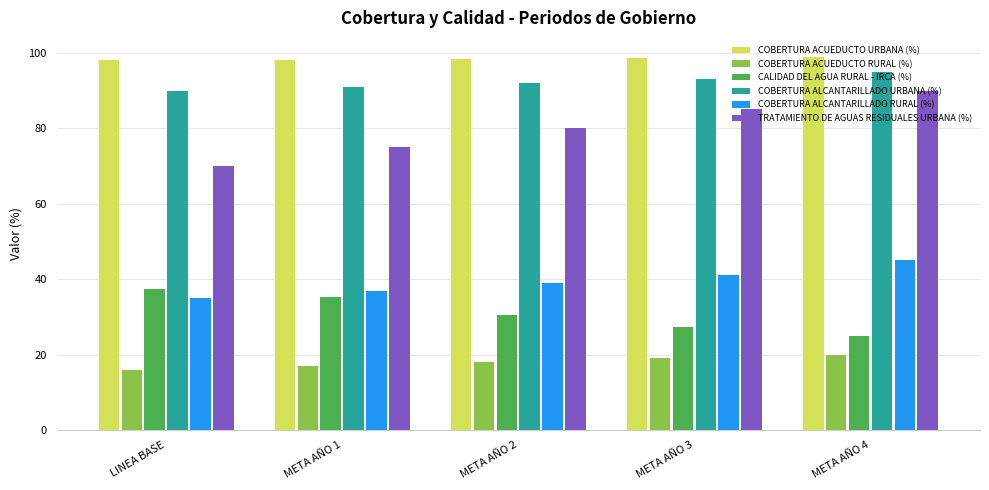

What is the difference between the COBERTURA ALCANTARILLADO URBANA (%) values at META AÑO 3 and LINEA BASE?

3.0